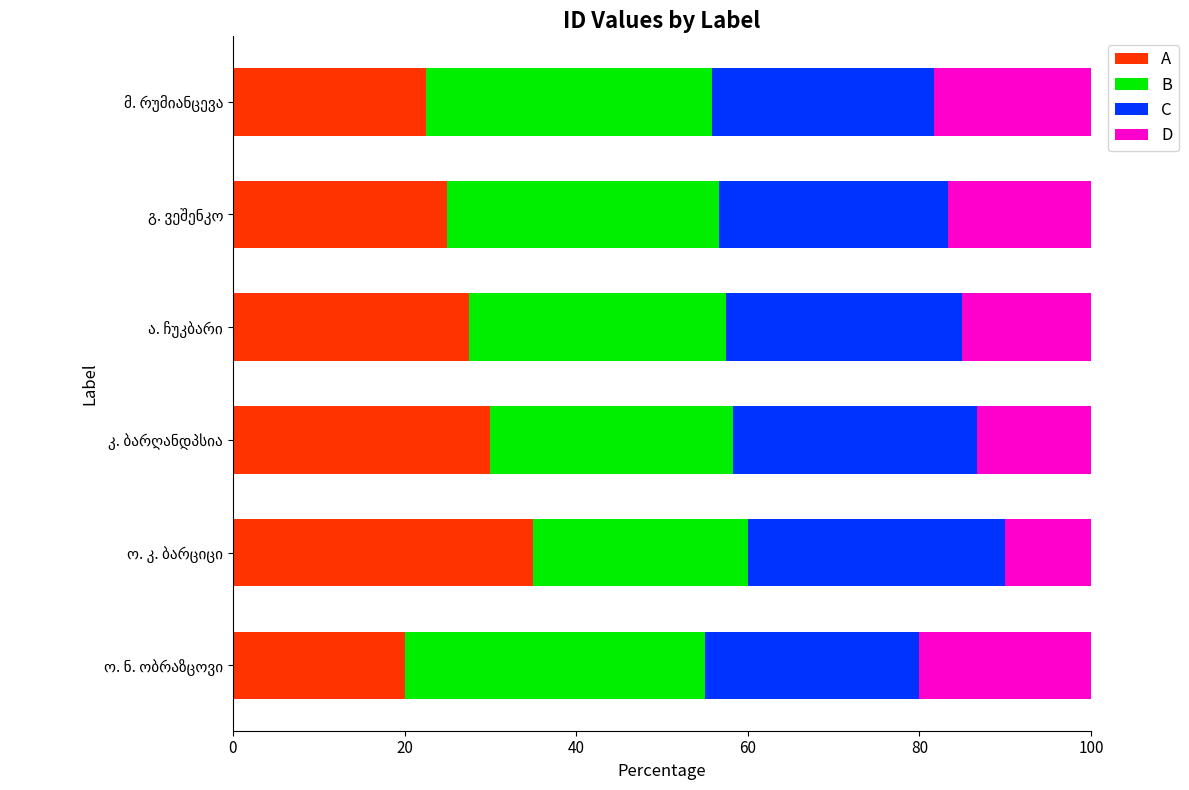

How many values in the A series are below 27?

3